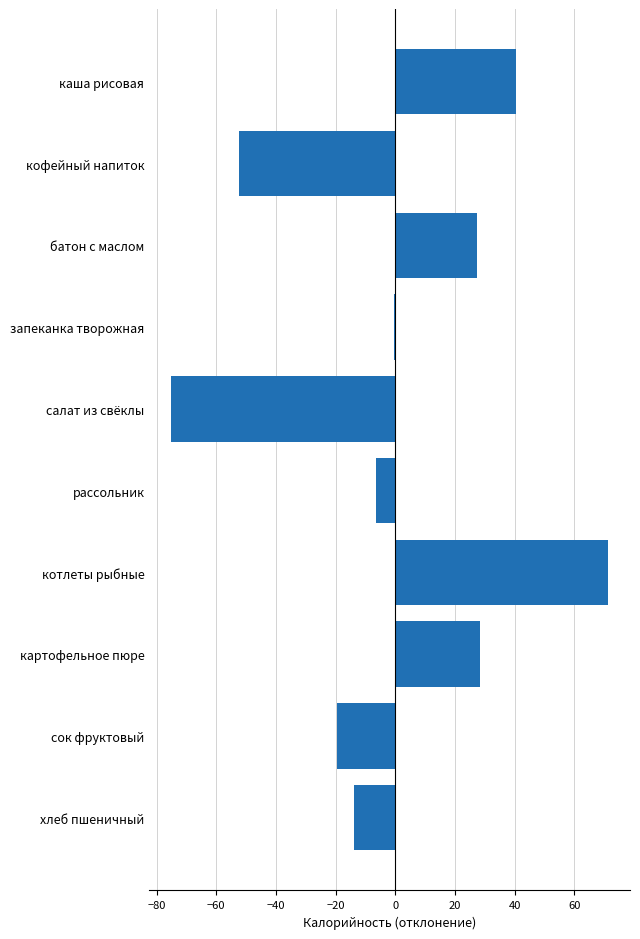

The value at батон с маслом is 10.0. True or false?

False